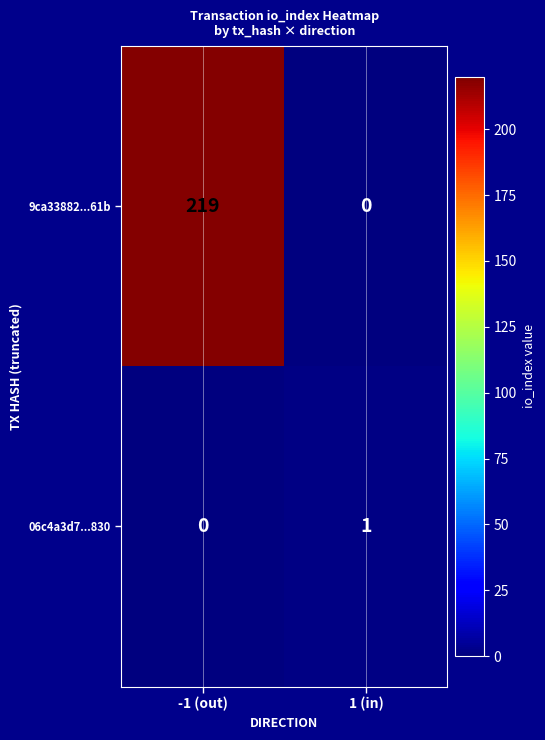

Which series has the largest range (max minus min)?

9ca33882...61b